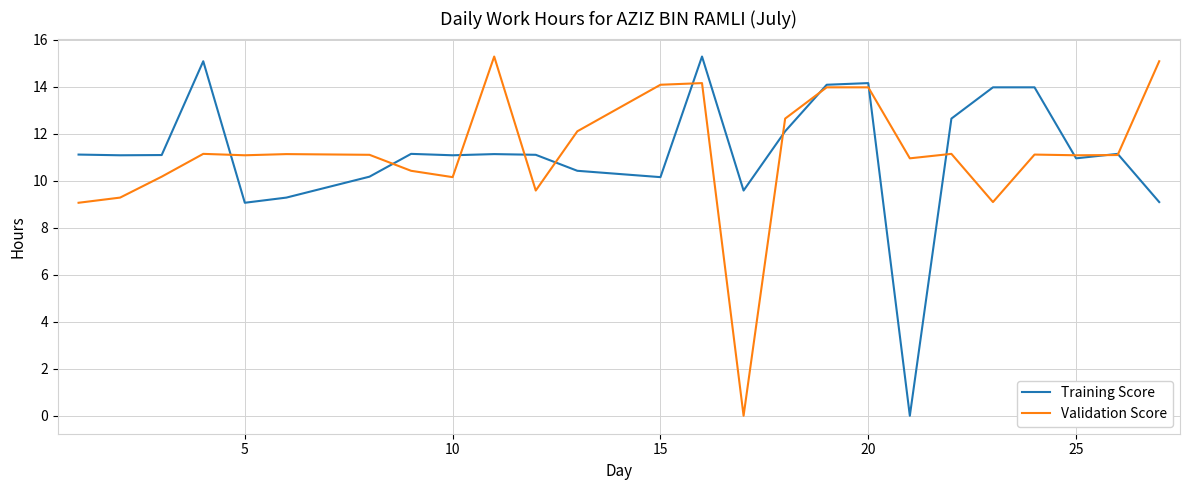

What is the highest value of the Validation Score series?

15.3